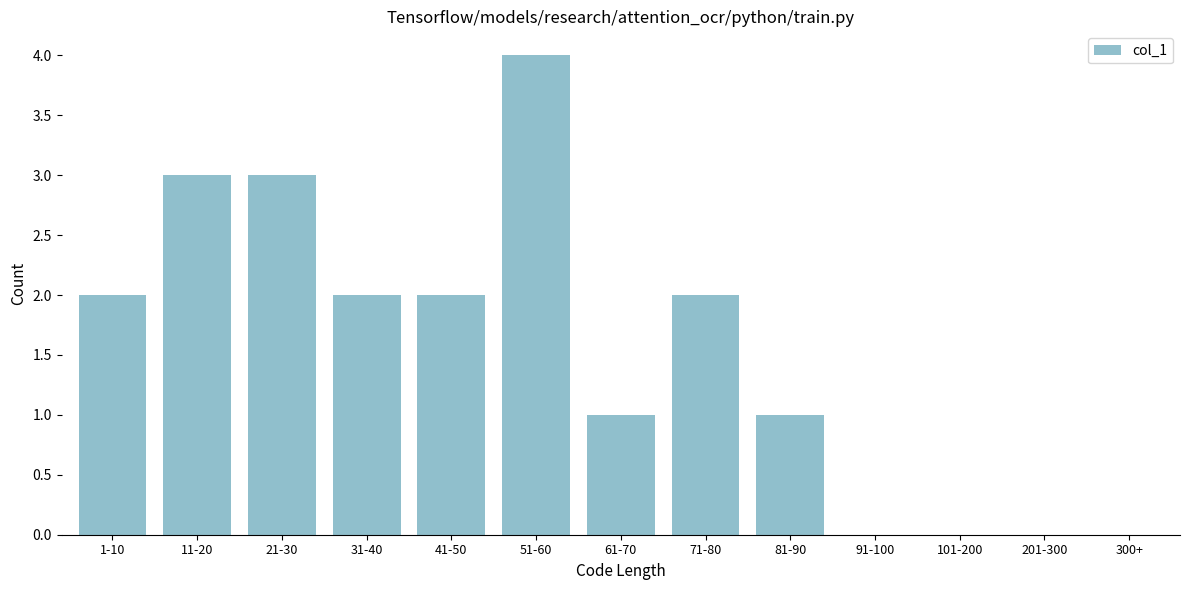

Reading left to right, extract all data points from this chart.

1-10=2	11-20=3	21-30=3	31-40=2	41-50=2	51-60=4	61-70=1	71-80=2	81-90=1	91-100=0	101-200=0	201-300=0	300+=0